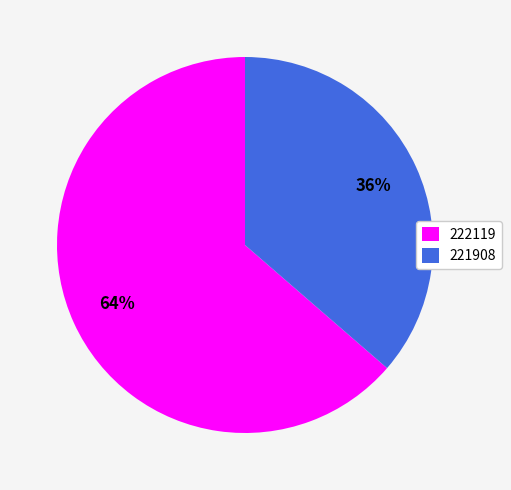

Which has a higher value, 221908 or 222119?

222119